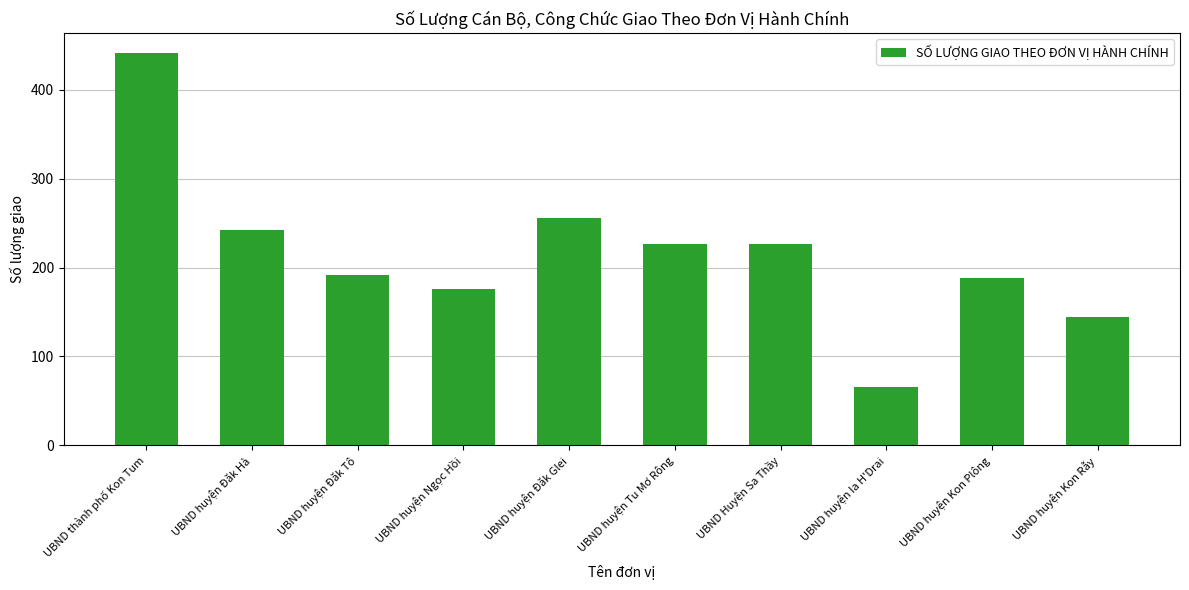

Reading left to right, what are all the values shown in this chart?

442	242	192	176	256	226	226	66	188	144